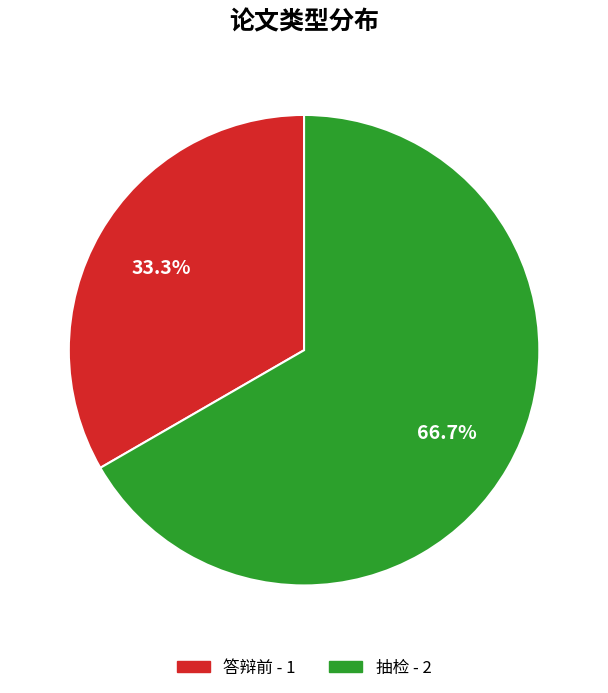

Between 抽检 and 答辩前, which is larger?

抽检